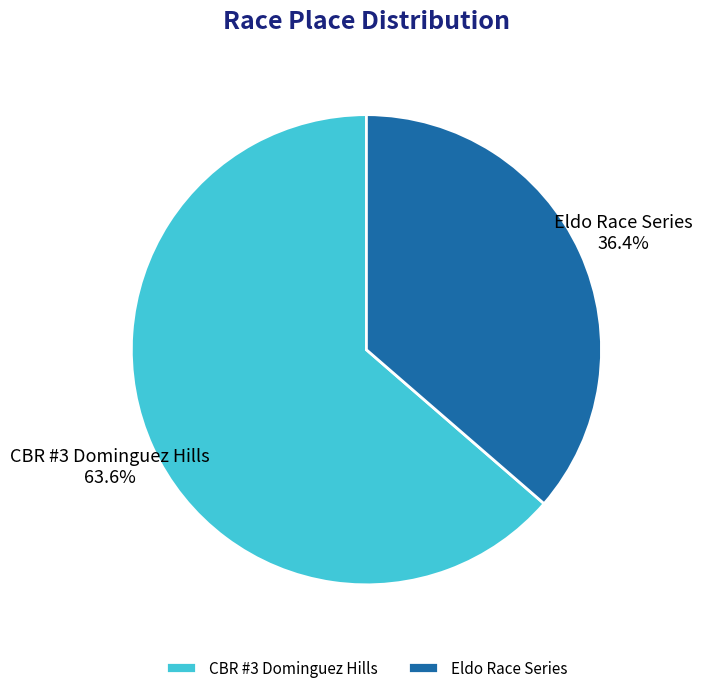

Combined, do Eldo Race Series and CBR #3 Dominguez Hills account for over 50%?

Yes